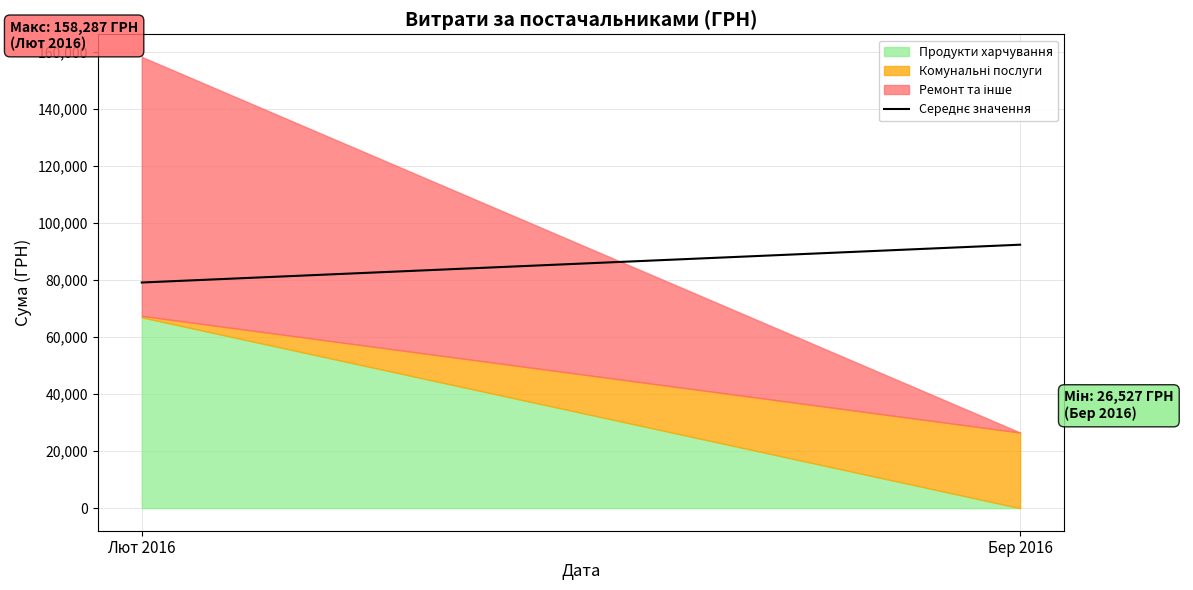

List the labels in order of value, largest first.

Бер 2016, Лют 2016